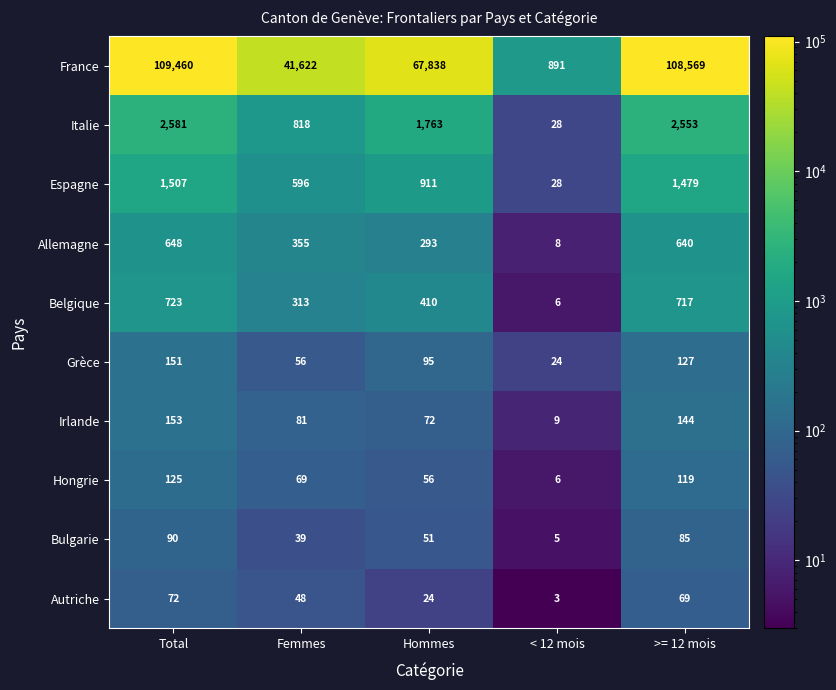

What is the approximate value of Italie at Hommes?

1763